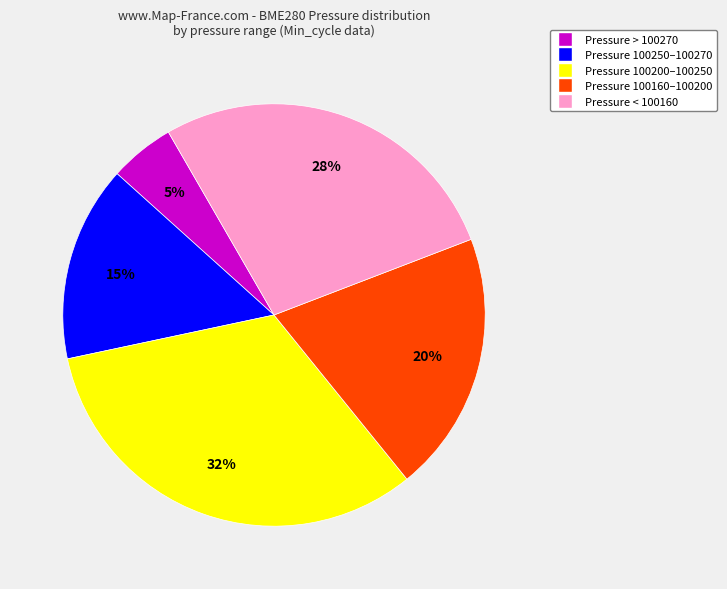

To the nearest percent, what is the difference between the largest and smallest slice percentages?

27%